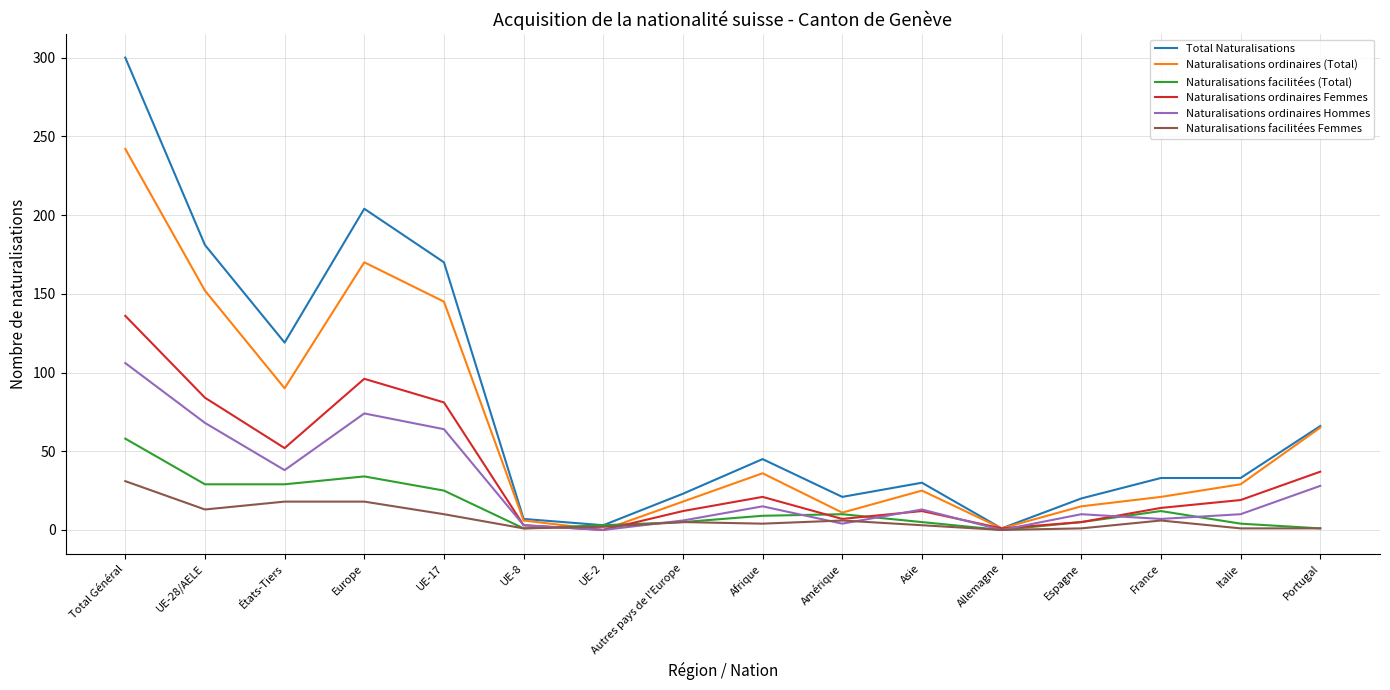

What is the greatest value displayed?

300